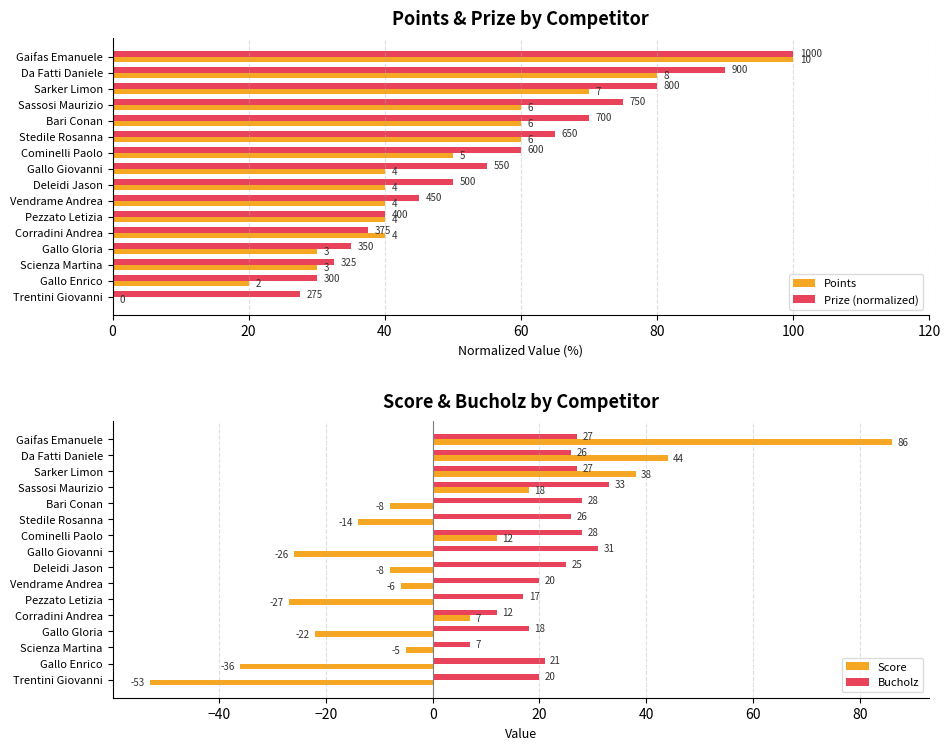

What is the sum of the Bucholz values at Corradini Andrea and Gallo Giovanni?

43